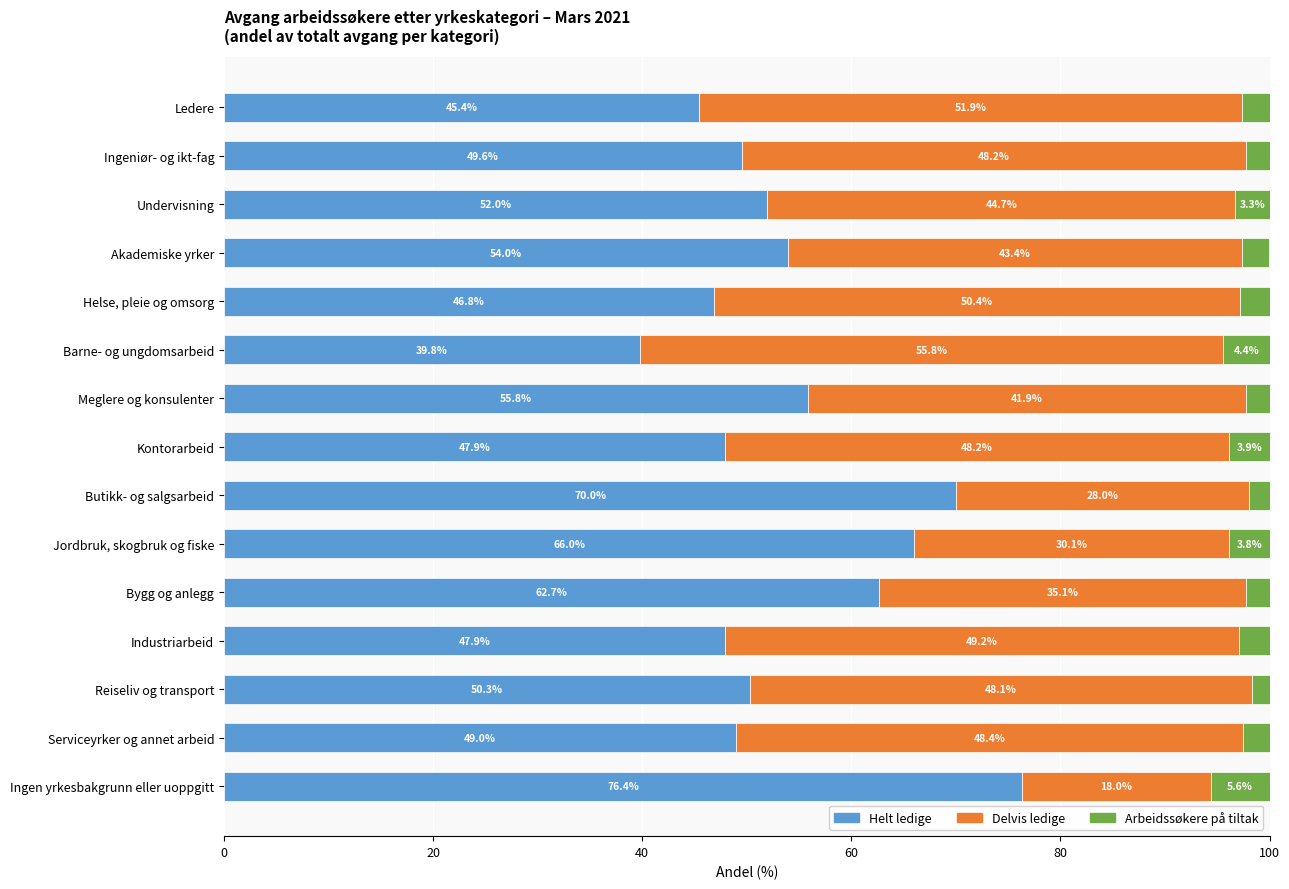

Is it true that Helt ledige equals 12.1 at Meglere og konsulenter?

False